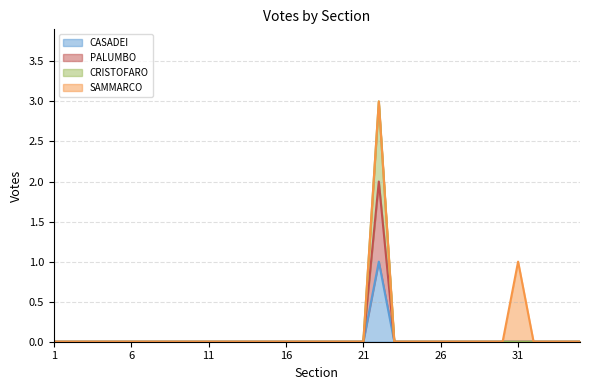

True or false: CRISTOFARO and PALUMBO cross at least once.

False